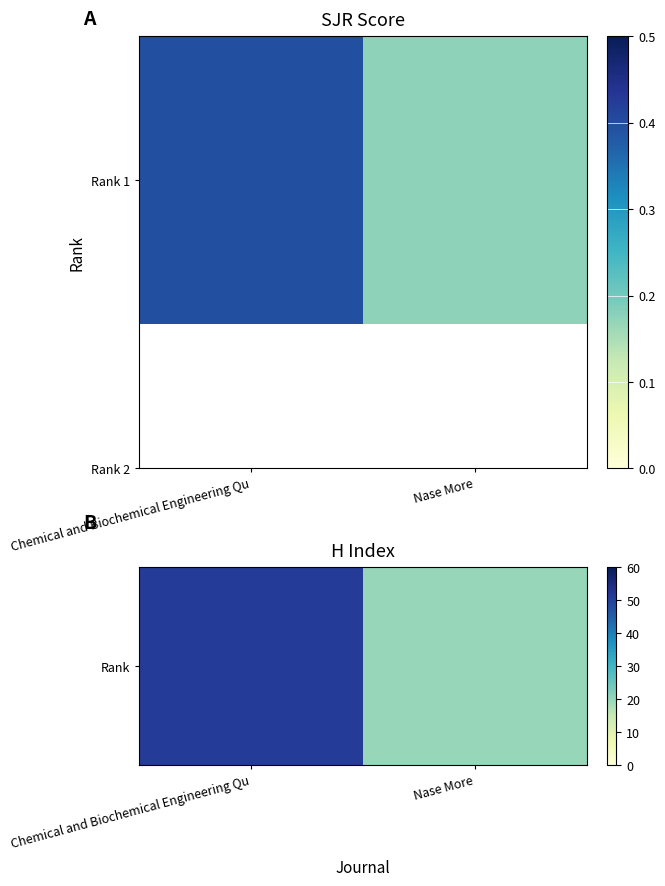

What is the sum of all values?

71